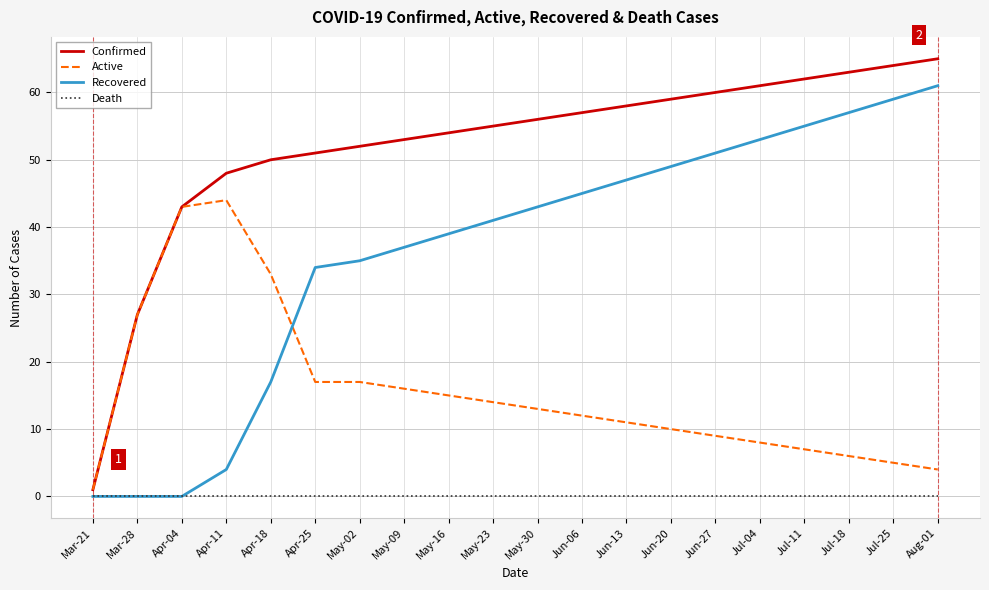

After their last crossing, which series has the higher values: Active or Recovered?

Recovered